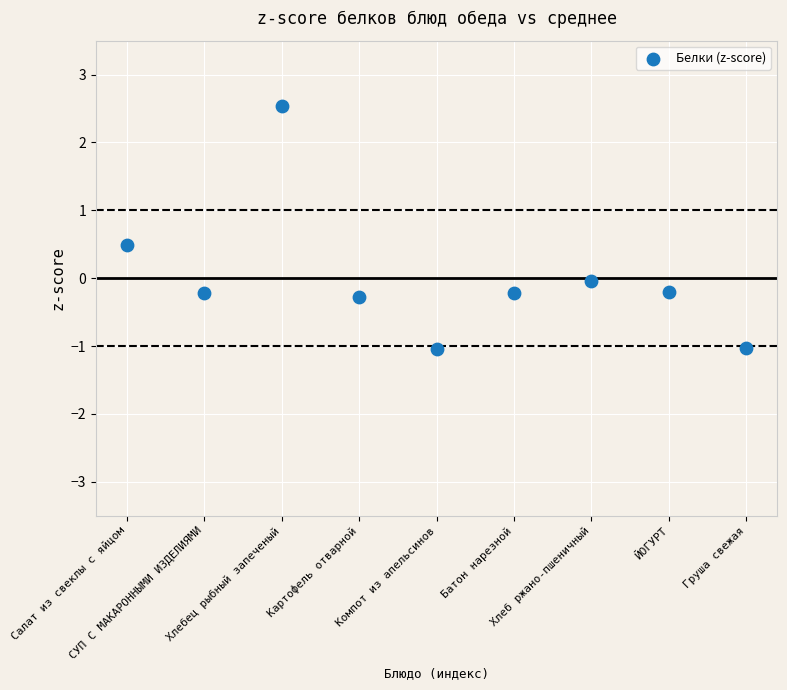

What is the range of Y values (max minus min)?

3.6